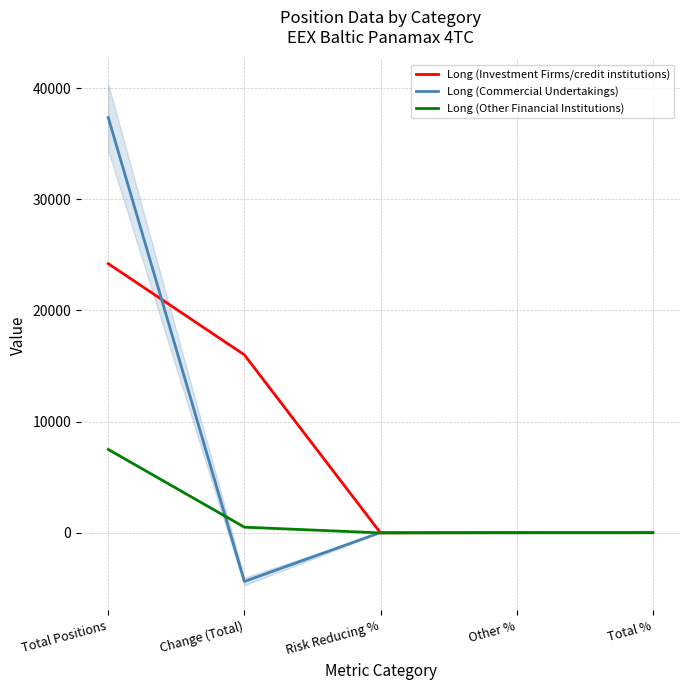

Is the value of Long (Commercial Undertakings) at Total % greater than the value of Long (Investment Firms/credit institutions) at Total Positions?

No